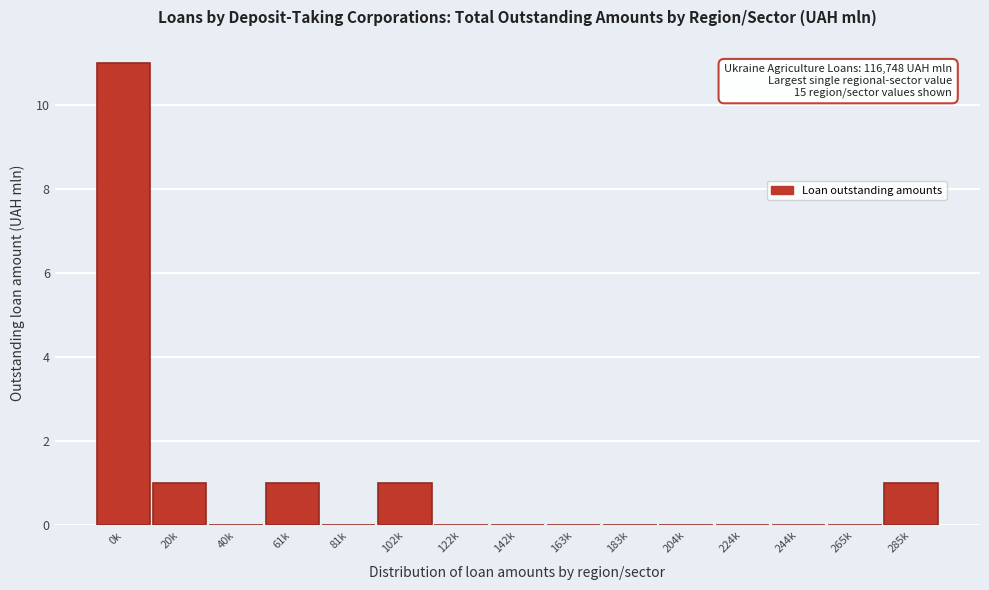

Reading right to left, extract all data points from this chart.

285k=1	265k=0	244k=0	224k=0	204k=0	183k=0	163k=0	142k=0	122k=0	102k=1	81k=0	61k=1	40k=0	20k=1	0k=11